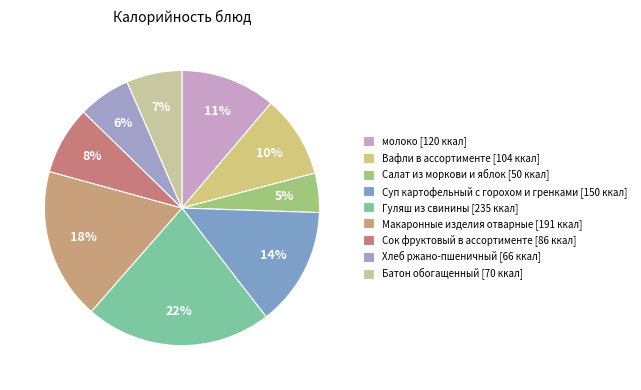

Count the number of slices in the pie.

9